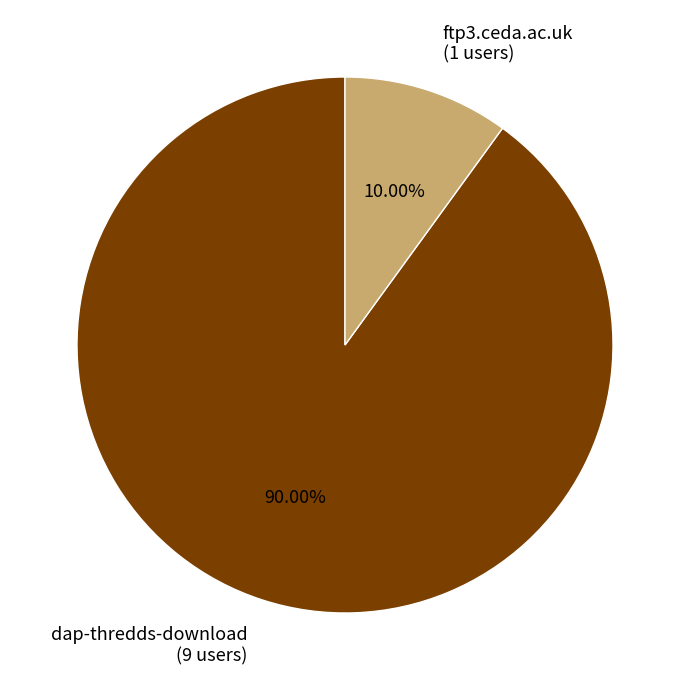

To the nearest percent, what is the difference between the largest and smallest slice percentages?

80%